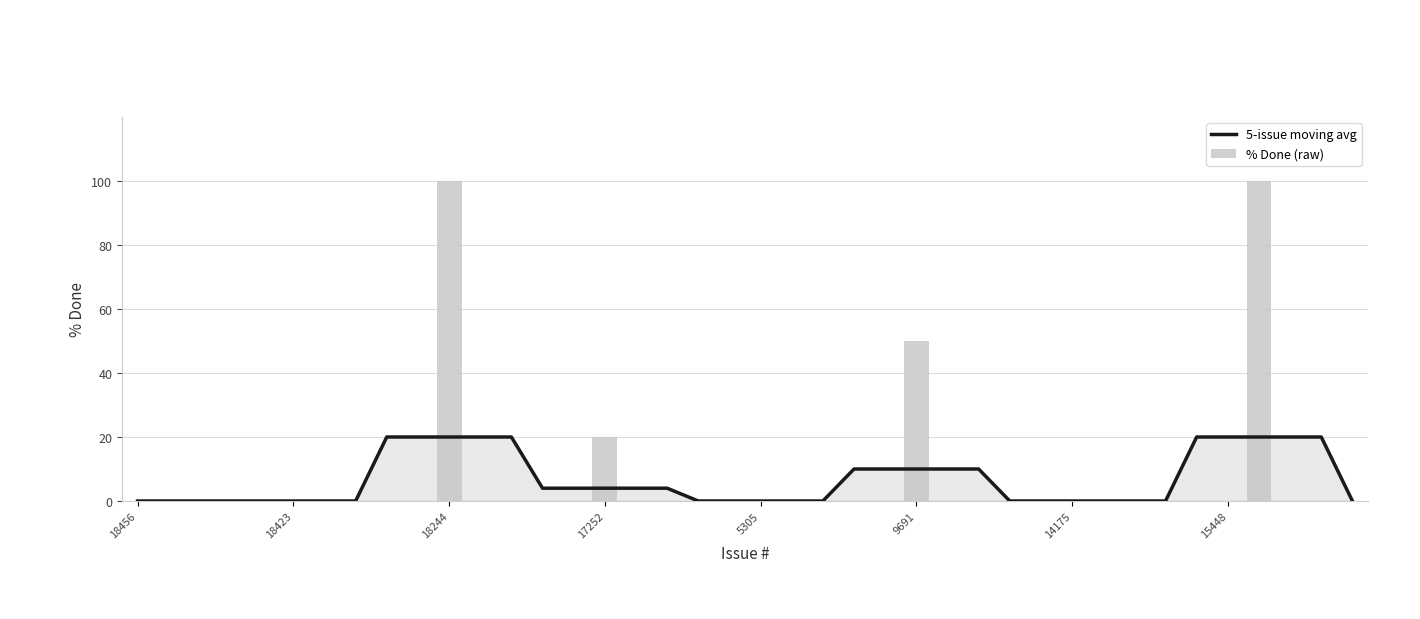

How many values in 5-issue moving avg are above zero?

20